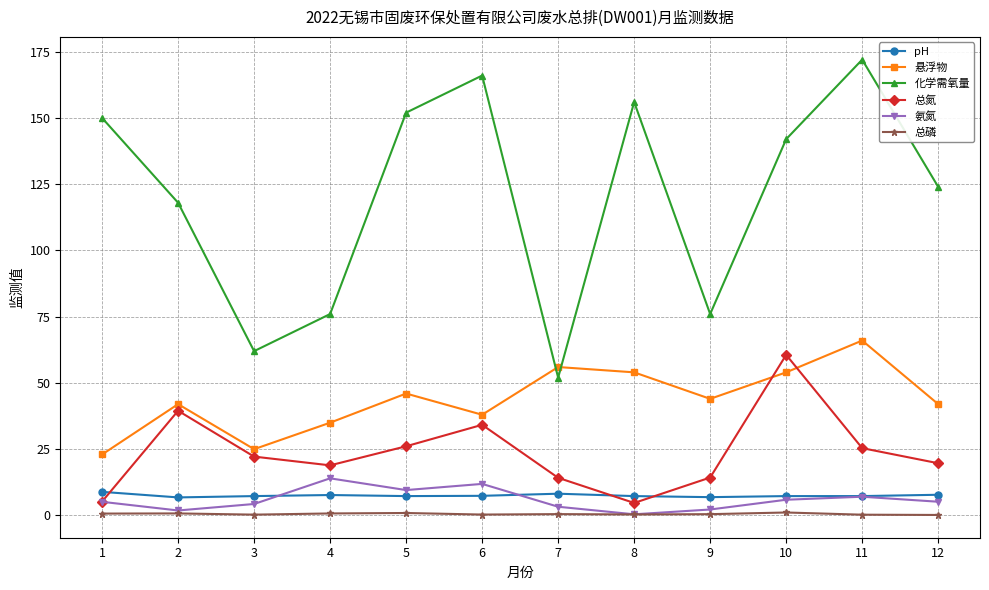

Which series has the largest total across all categories?

化学需氧量